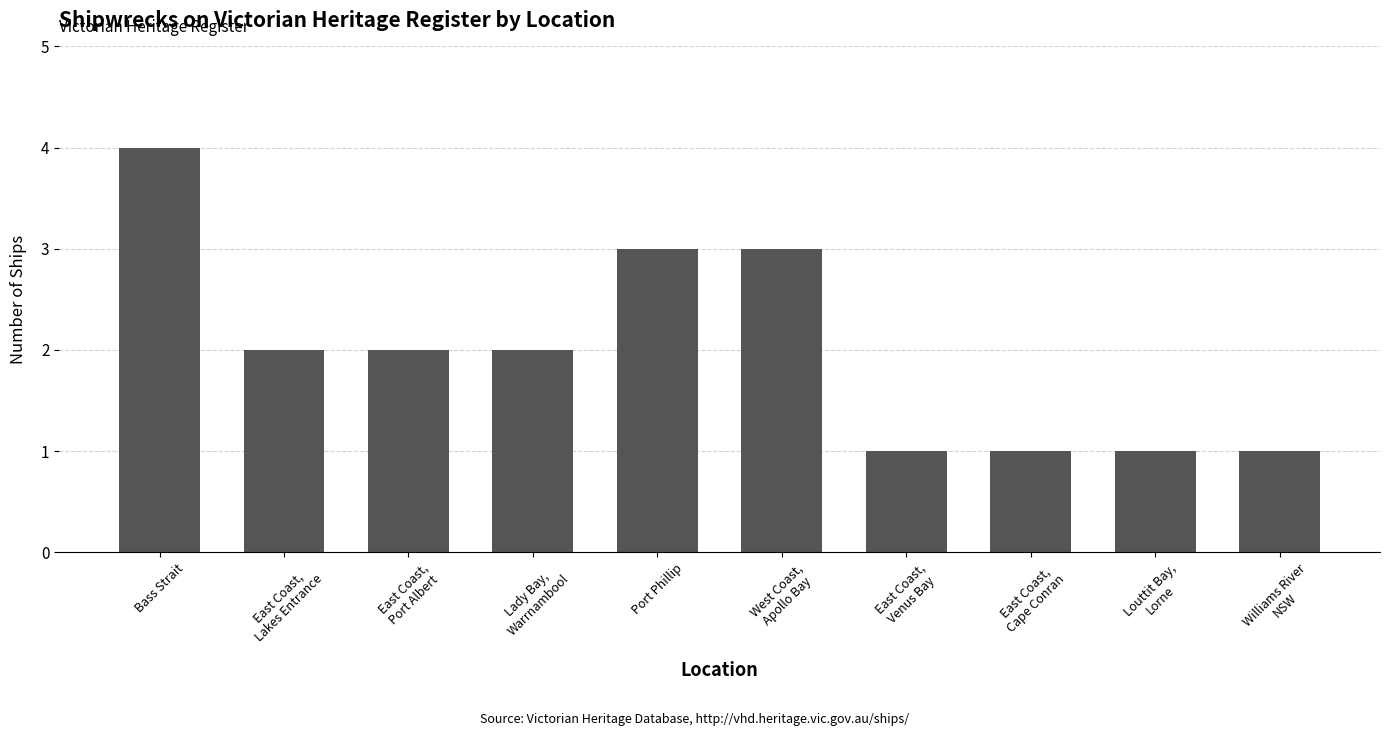

Is it true that the value at Lady Bay,
Warrnambool is 0?

False